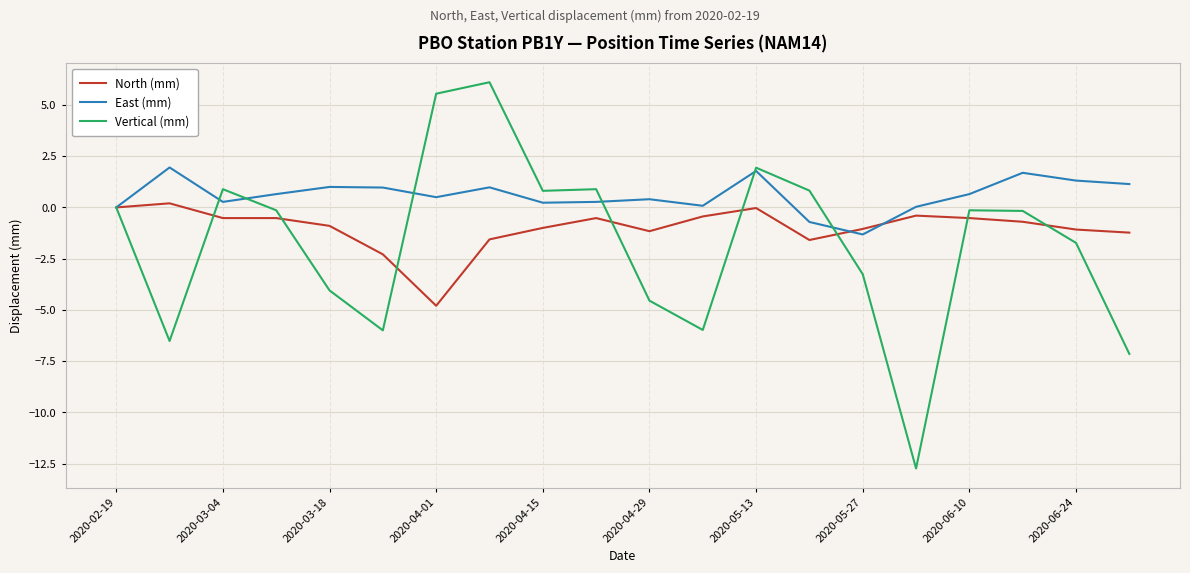

Which series has the largest range (max minus min)?

Vertical (mm)